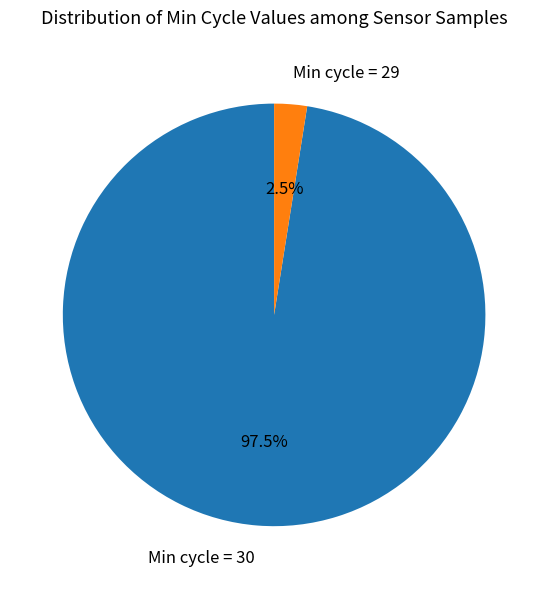

Is the sum of Min cycle = 29 and Min cycle = 30 greater than half?

Yes